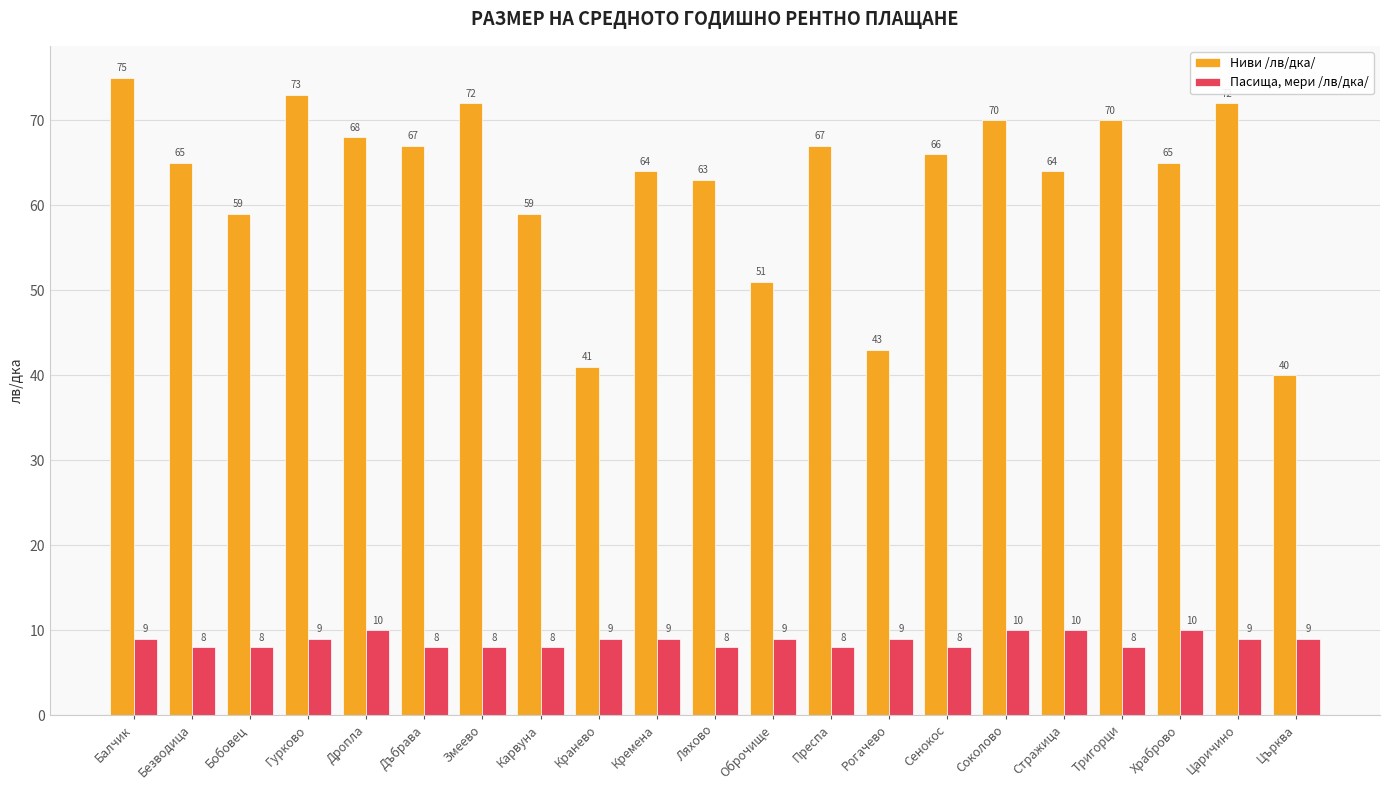

At which label does Ниви /лв/дка/ first exceed 65?

Балчик